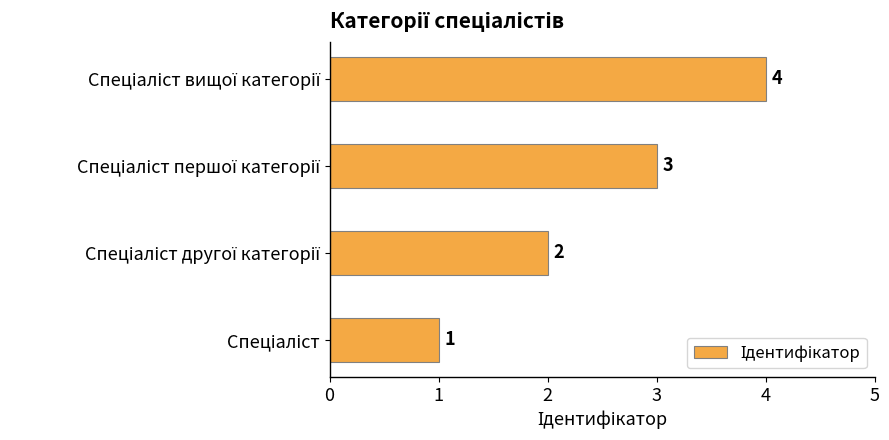

Count the values in the range 2 to 4.

3